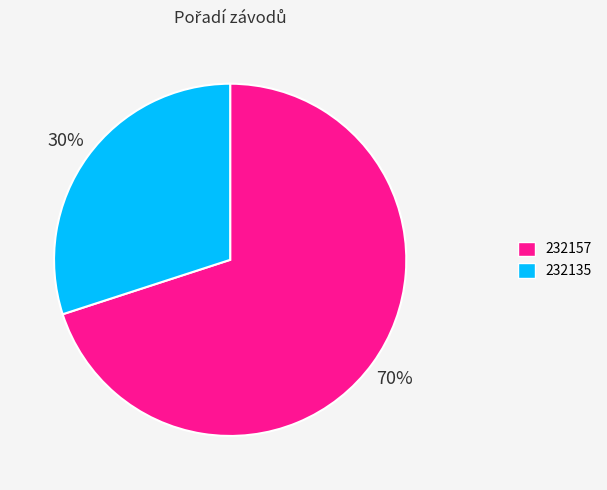

Which category accounts for the majority?

232157